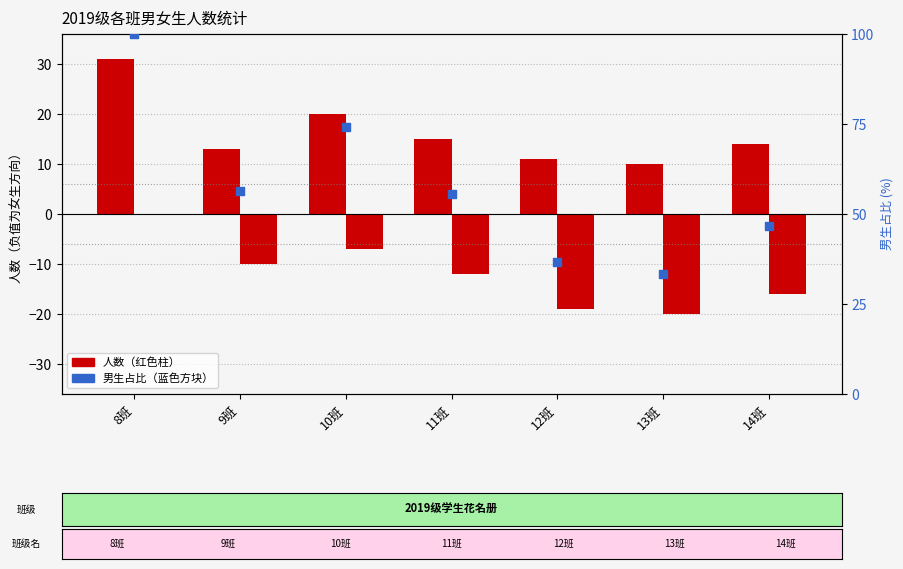

At how many categories does at least one series exceed 20?

7